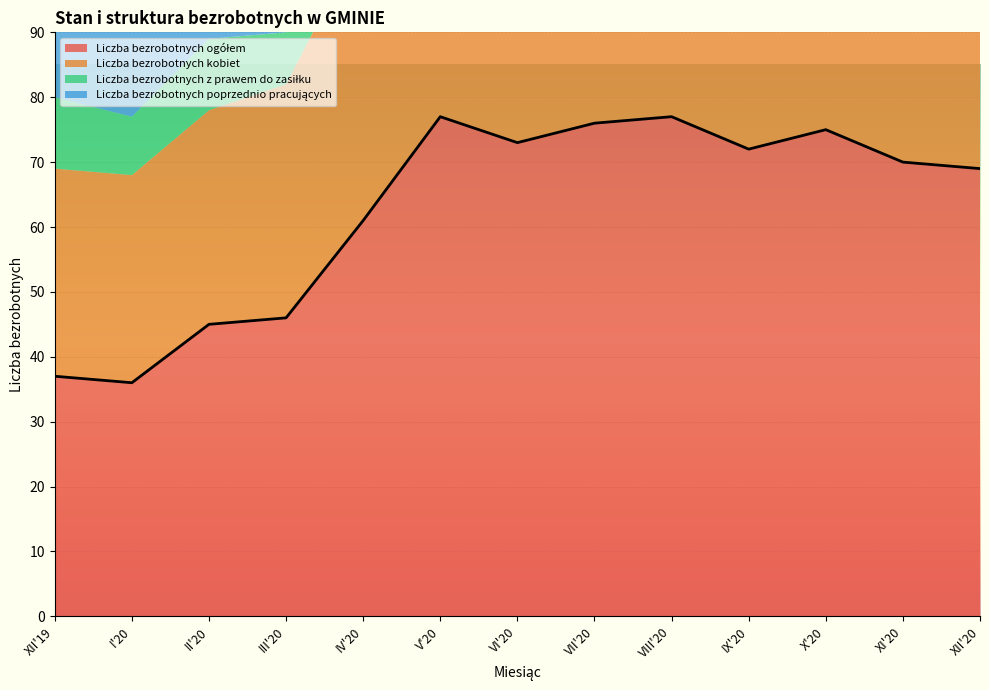

What is the label of the 4th point from the right?

IX'20